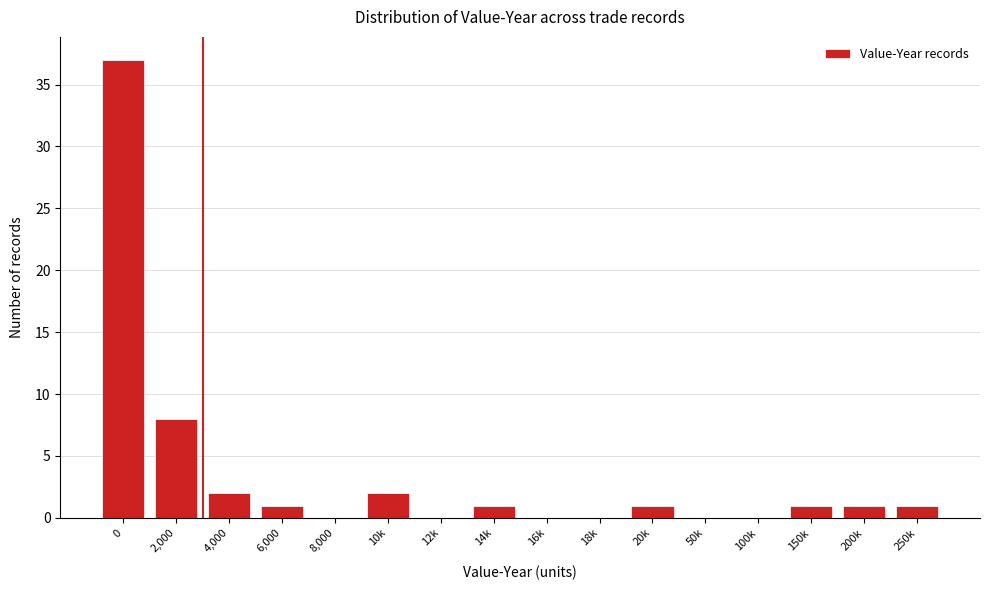

Reading right to left, what are all the values shown in this chart?

250k=1	200k=1	150k=1	100k=0	50k=0	20k=1	18k=0	16k=0	14k=1	12k=0	10k=2	8,000=0	6,000=1	4,000=2	2,000=8	0=37